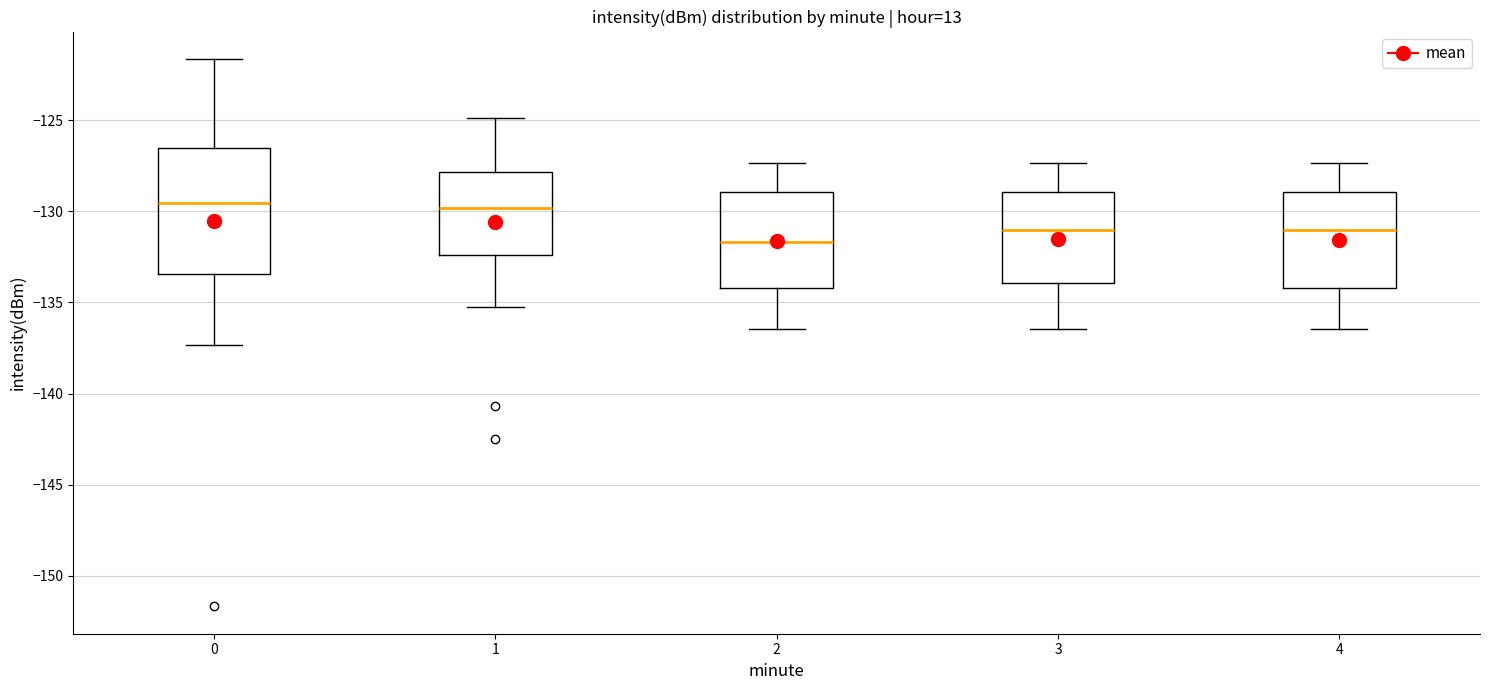

Comparing the boxes themselves (not the whiskers), which one is the tallest?

0